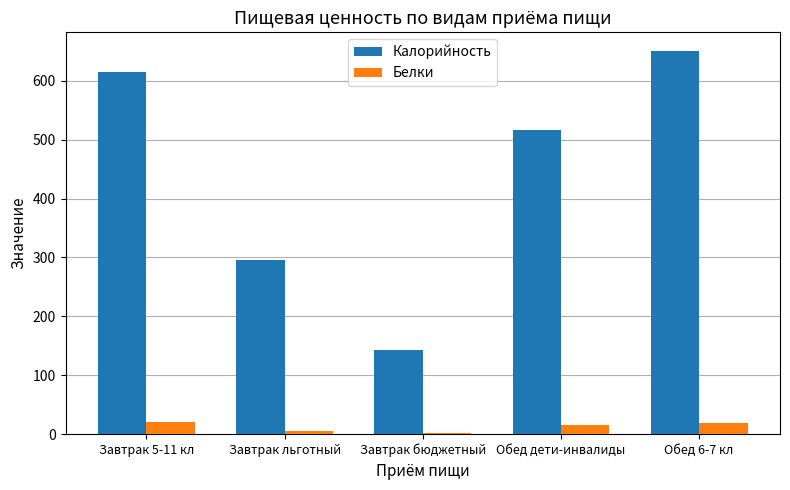

Is it true that Белки equals 5.7 at Завтрак льготный?

True